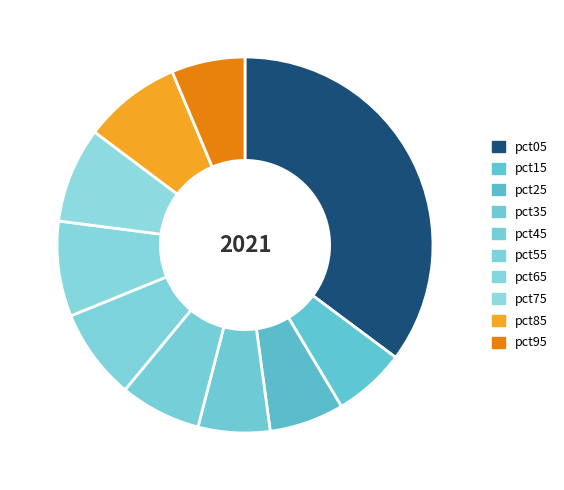

How many segments does this pie chart have?

10